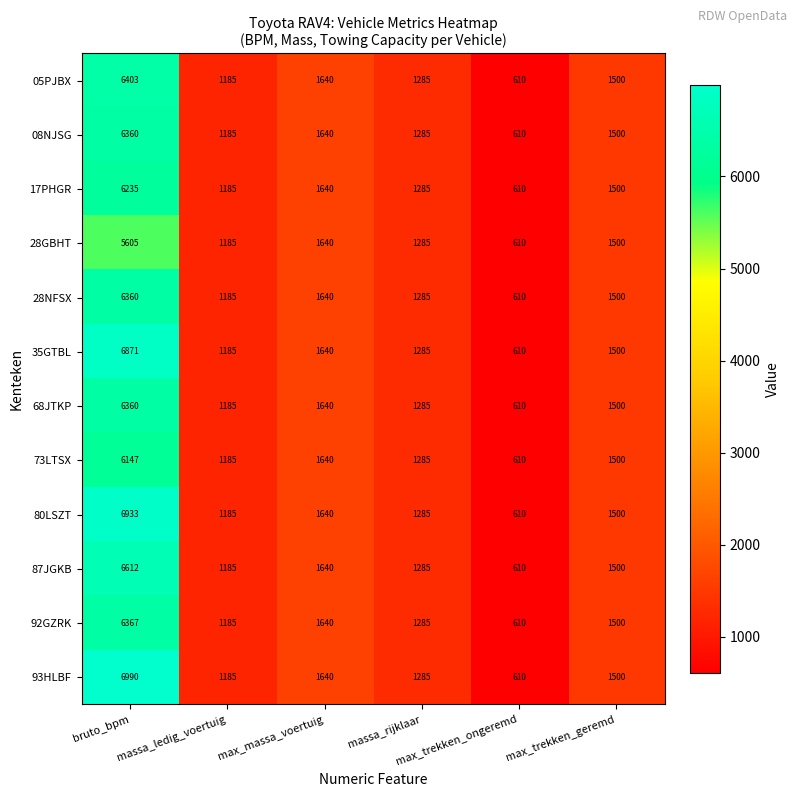

Which series has the widest spread of values?

93HLBF